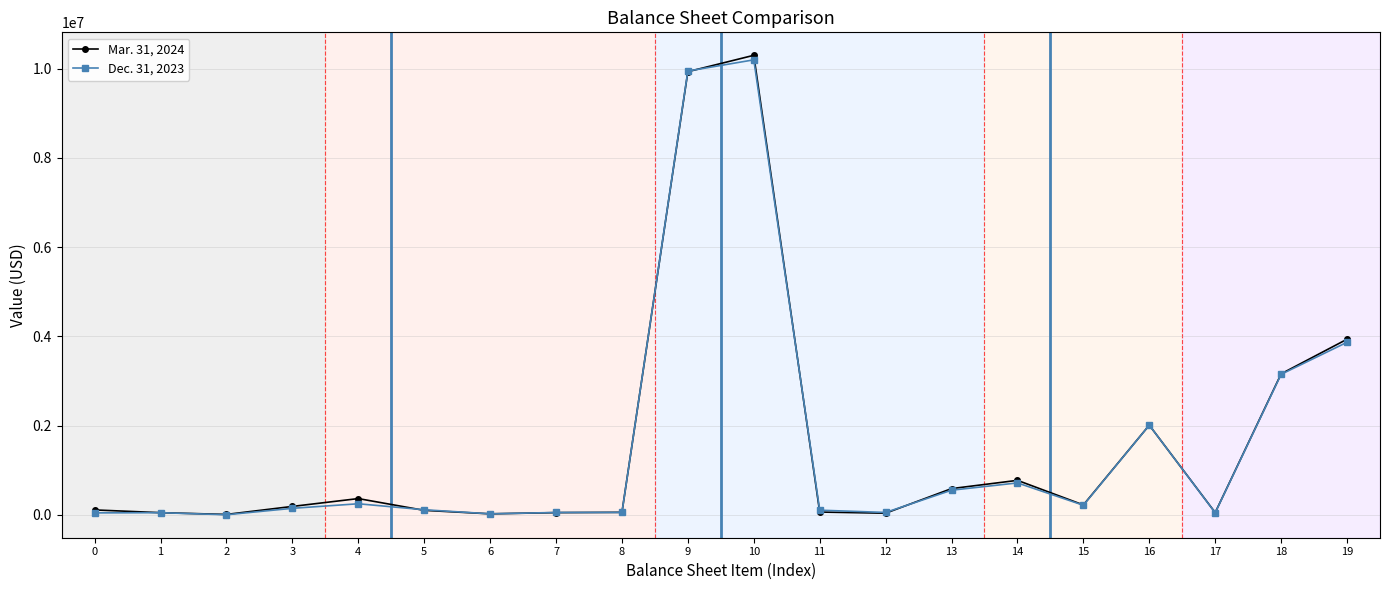

What is the maximum value shown in the chart?

10300542